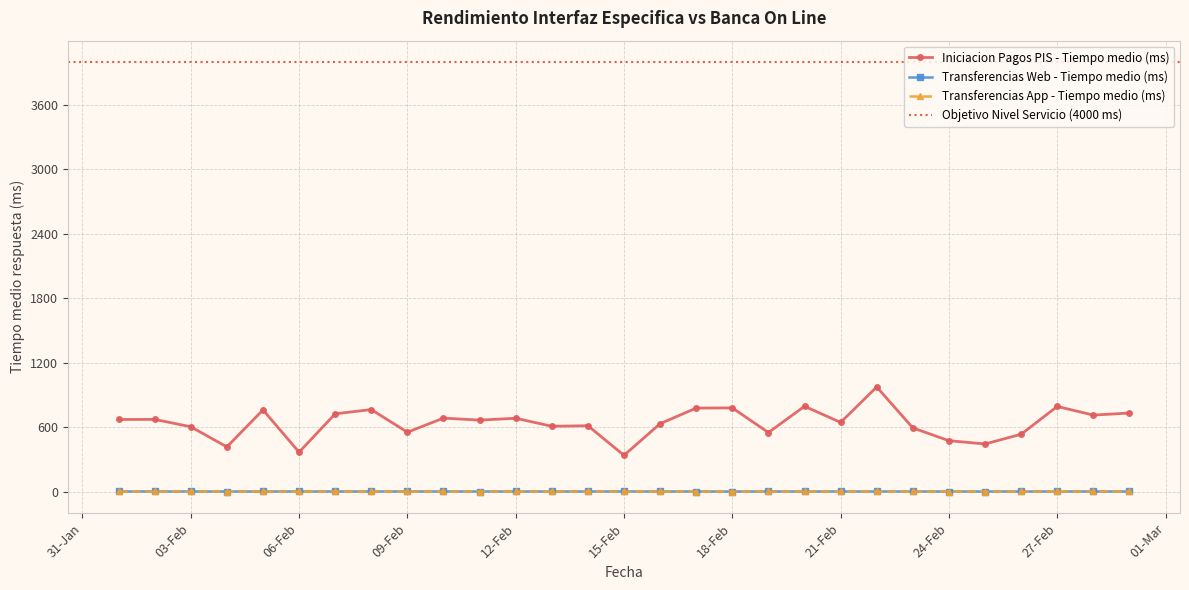

Count the Transferencias Web - Tiempo medio (ms) values in the range 0 to 1.

29